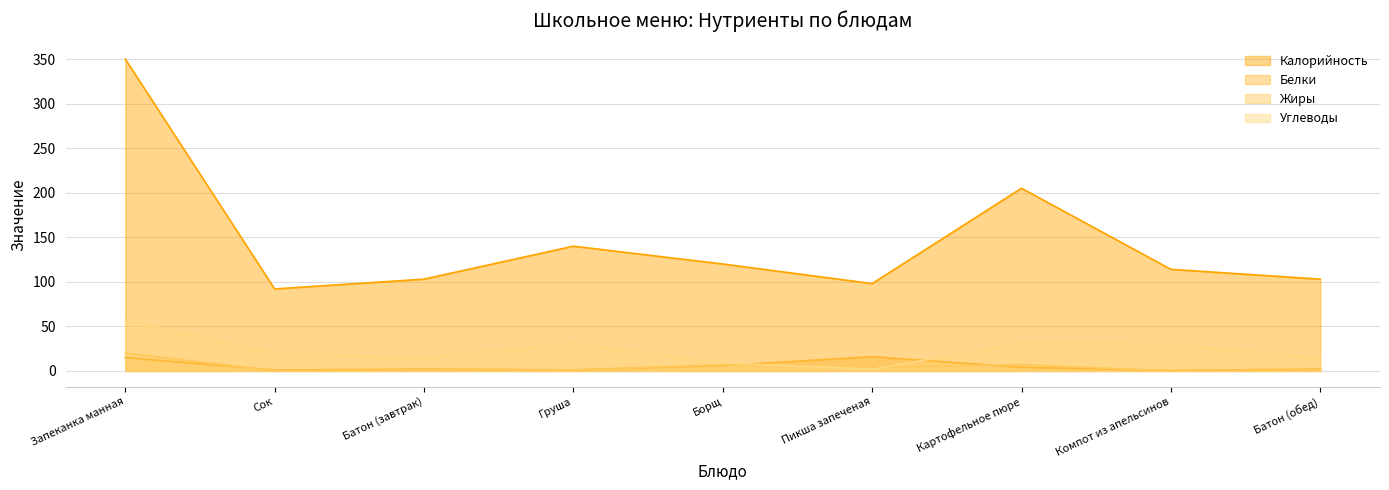

At which label is Углеводы closest to 29?

Компот из апельсинов